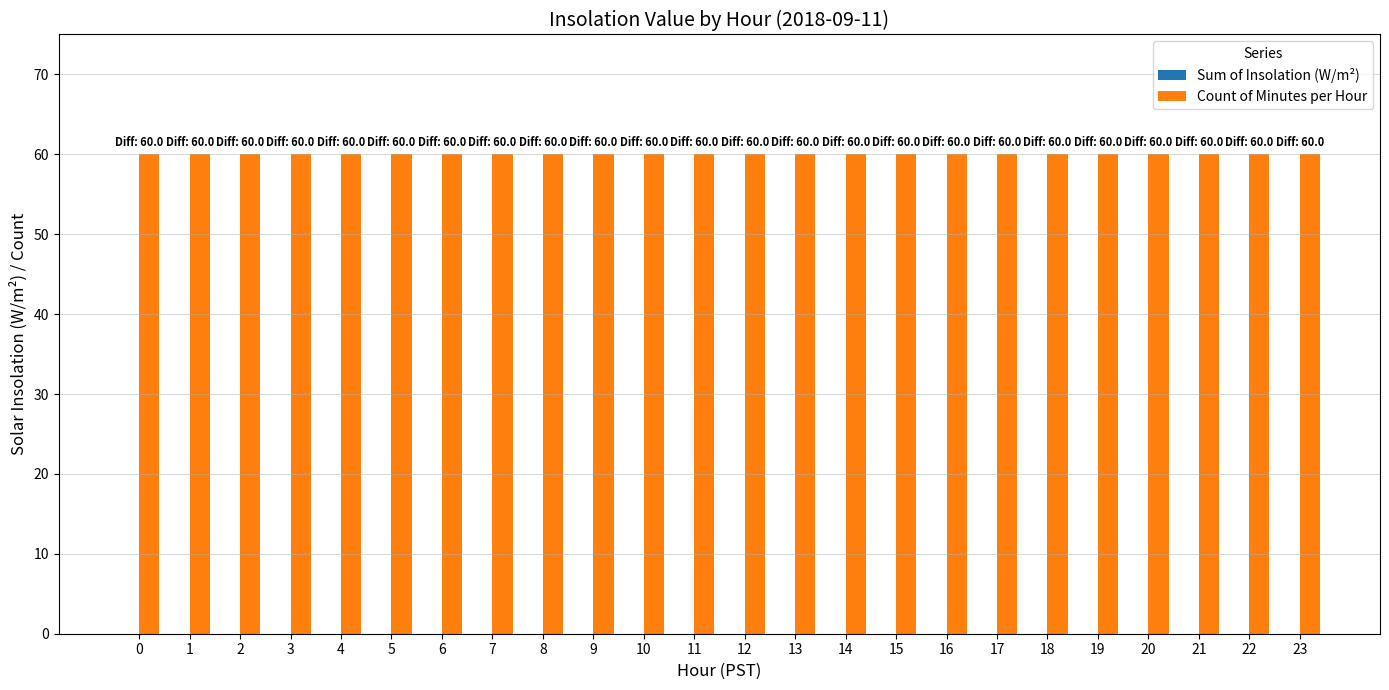

What are all the series names shown in the legend?

Sum of Insolation (W/m²), Count of Minutes per Hour